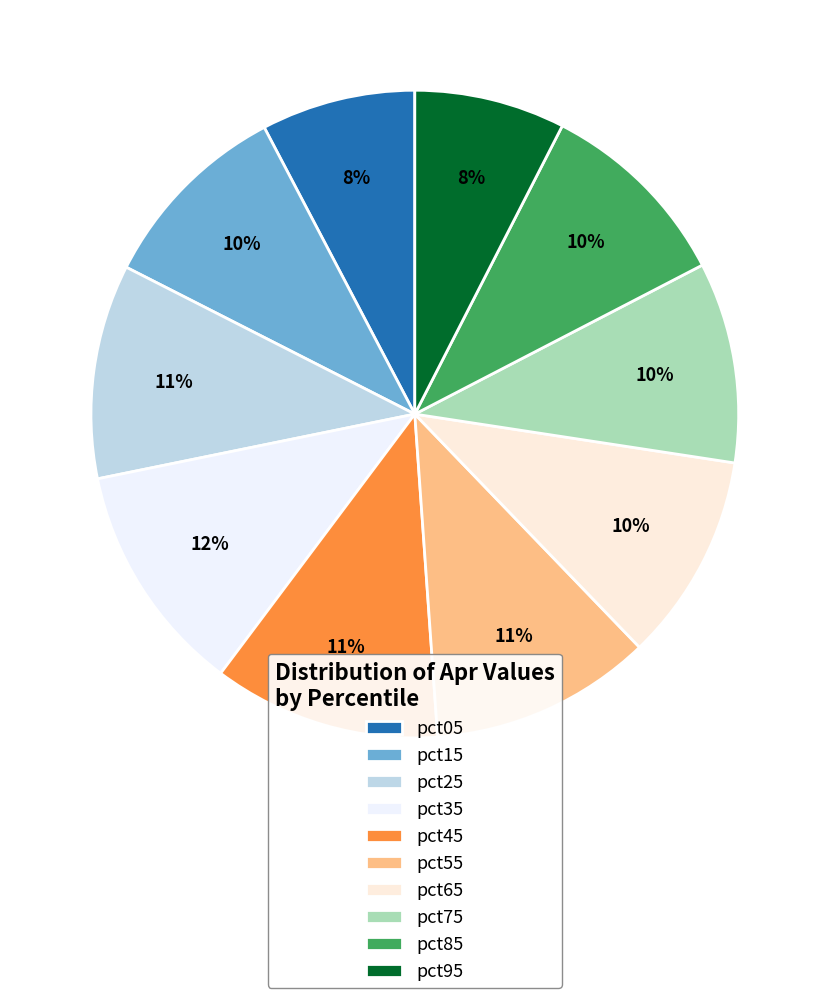

To the nearest percent, what is the combined percentage of pct95 and pct75?

18%